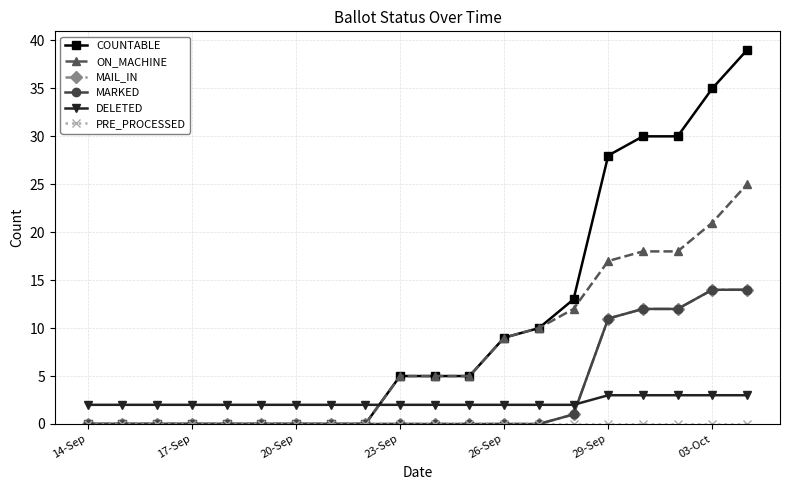

What is the difference between the second highest and minimum values in the COUNTABLE series?

35